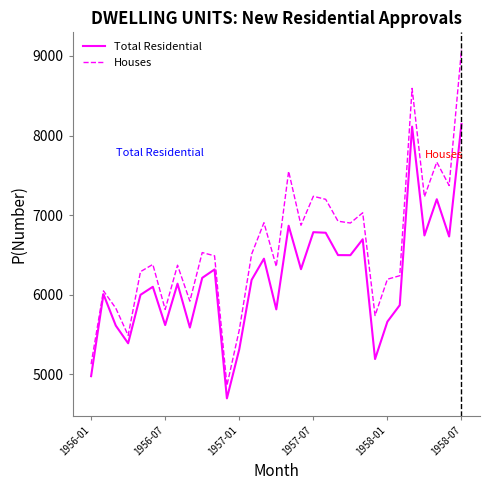

Does the chart display data point markers on the line(s)?

No